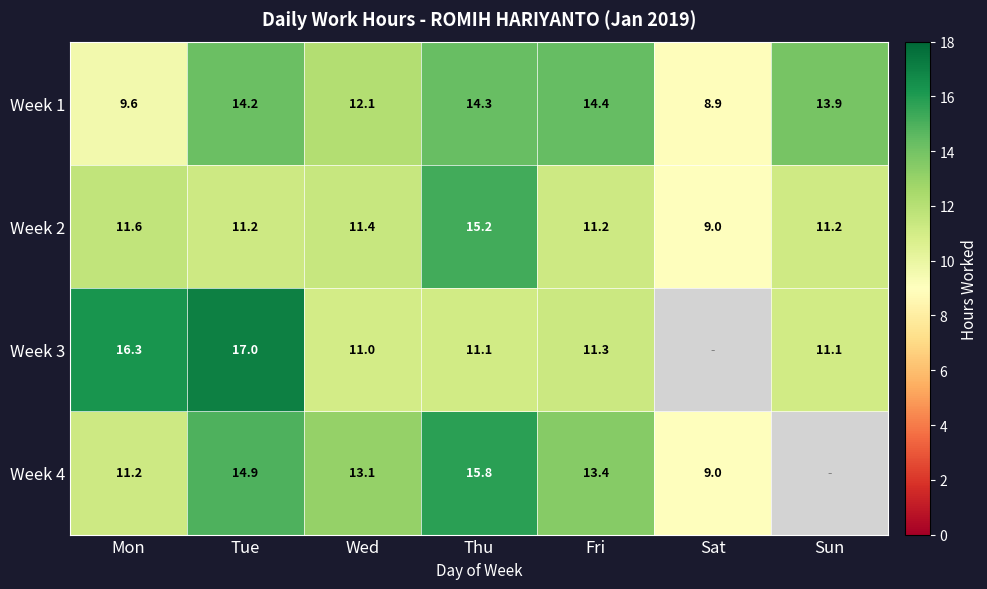

Rank the categories by Week 1 value from highest to lowest.

Fri, Thu, Tue, Sun, Wed, Mon, Sat